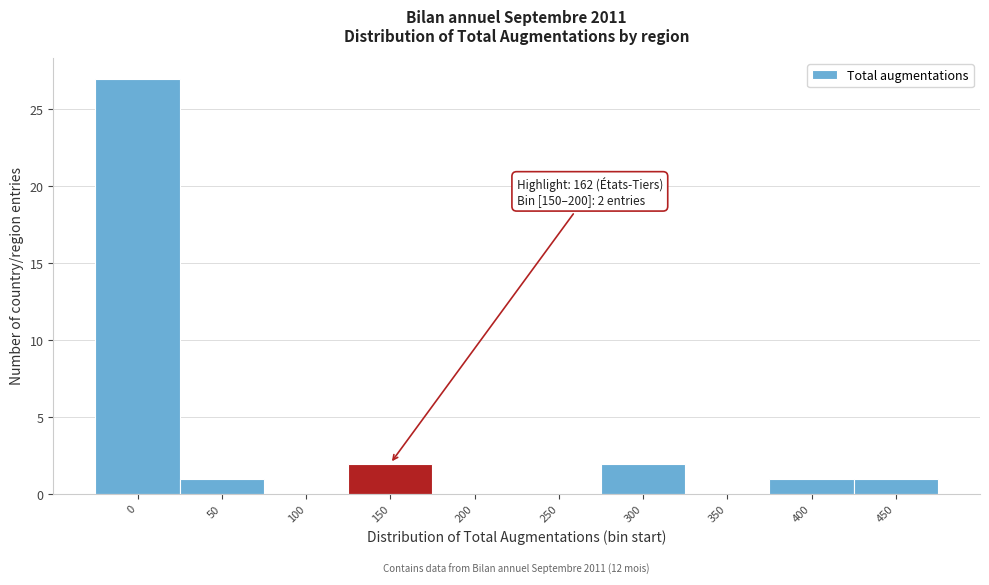

Reading left to right, transcribe all the data shown in this chart.

0=27	50=1	100=0	150=2	200=0	250=0	300=2	350=0	400=1	450=1